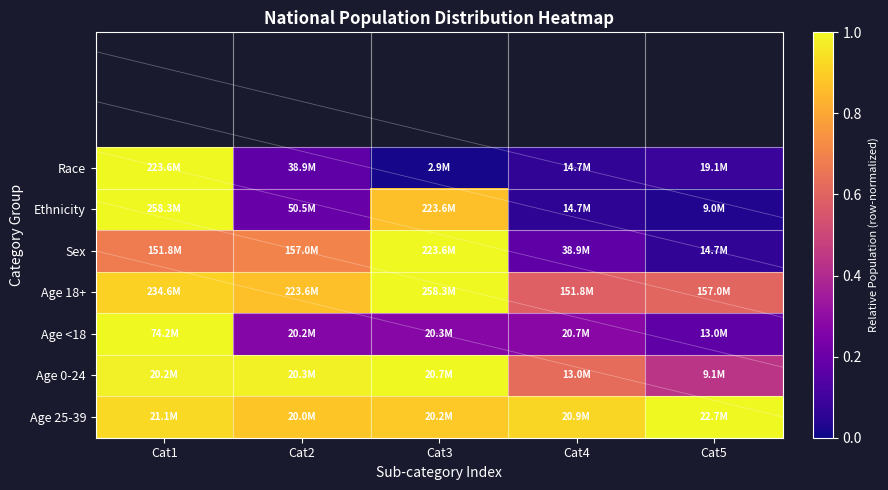

Is it true that Sex equals 1.1 at Cat2?

False